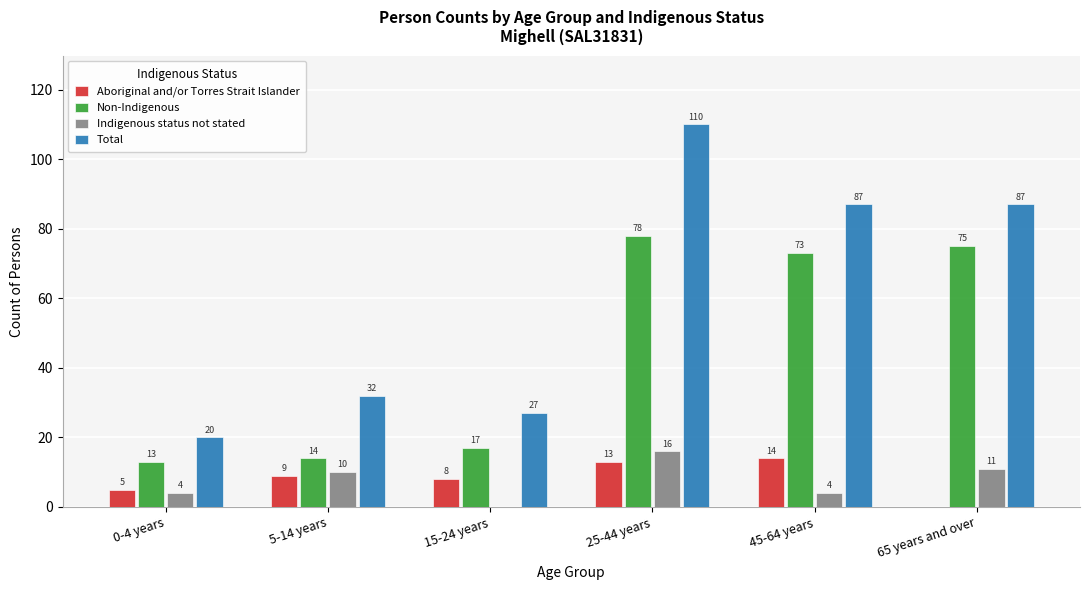

Reading left to right, transcribe all the data shown in this chart.

Aboriginal and/or Torres Strait Islander: 0-4 years=5	5-14 years=9	15-24 years=8	25-44 years=13	45-64 years=14	65 years and over=0
Non-Indigenous: 0-4 years=13	5-14 years=14	15-24 years=17	25-44 years=78	45-64 years=73	65 years and over=75
Indigenous status not stated: 0-4 years=4	5-14 years=10	15-24 years=0	25-44 years=16	45-64 years=4	65 years and over=11
Total: 0-4 years=20	5-14 years=32	15-24 years=27	25-44 years=110	45-64 years=87	65 years and over=87